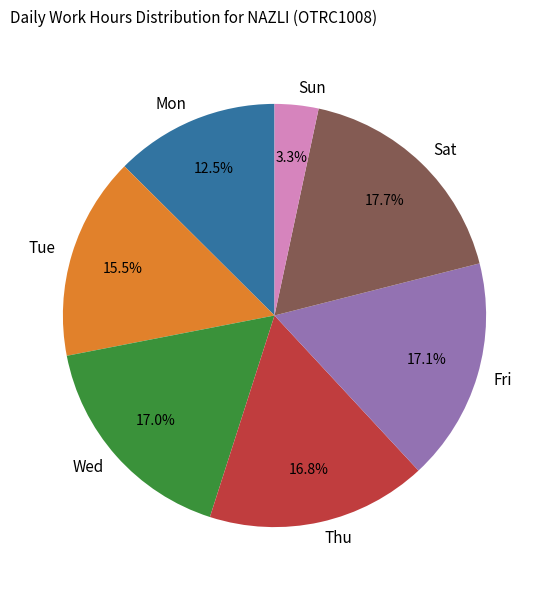

Is Mon the majority of the pie?

No